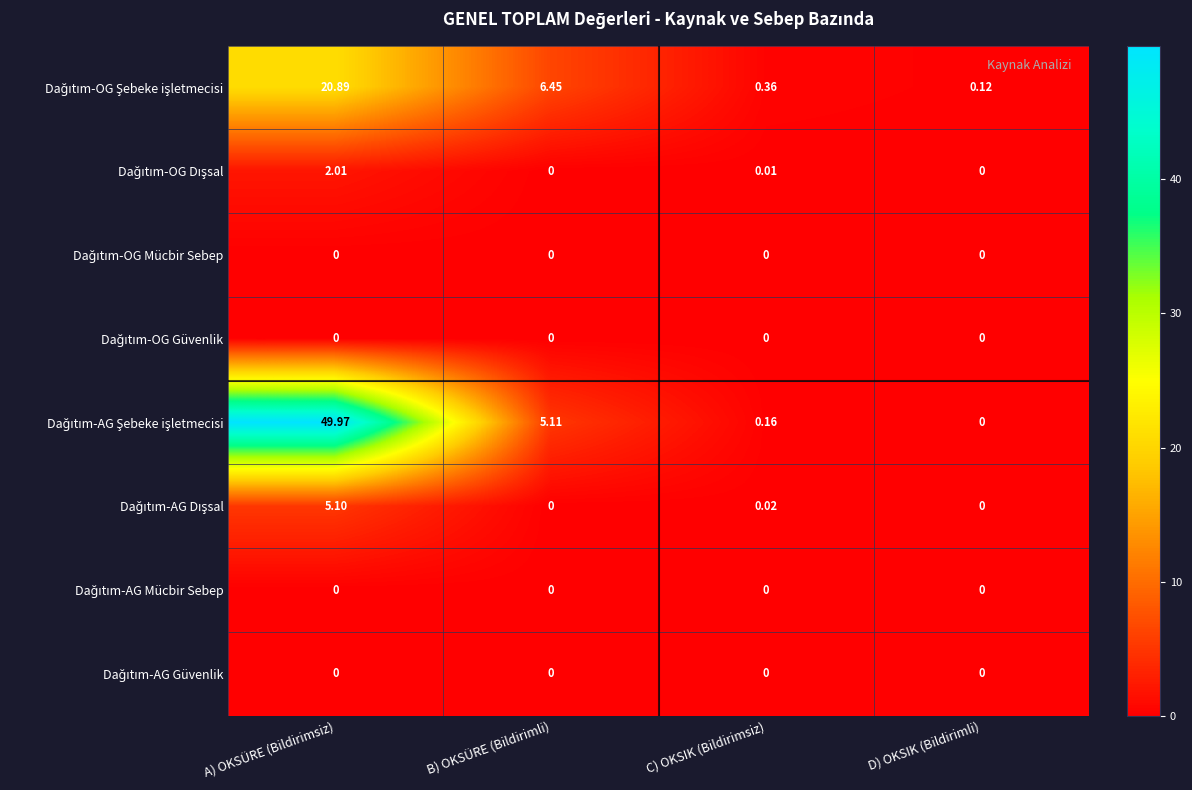

Which category has the highest value across all series?

A) OKSÜRE (Bildirimsiz)